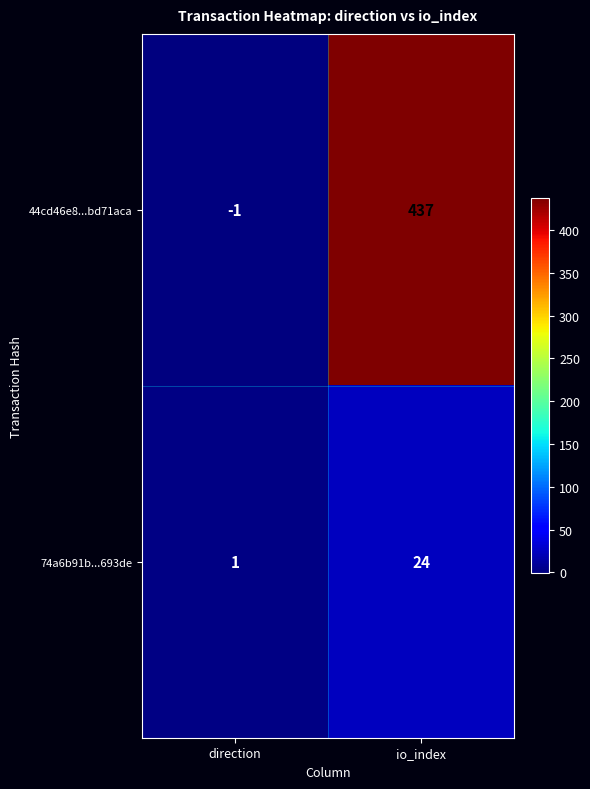

What is the minimum value shown in the chart?

-1